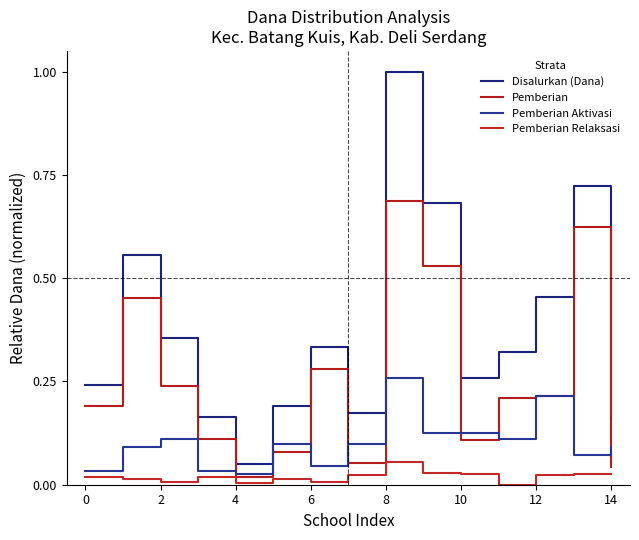

True or false: Pemberian Aktivasi and Pemberian Relaksasi intersect in this chart.

False